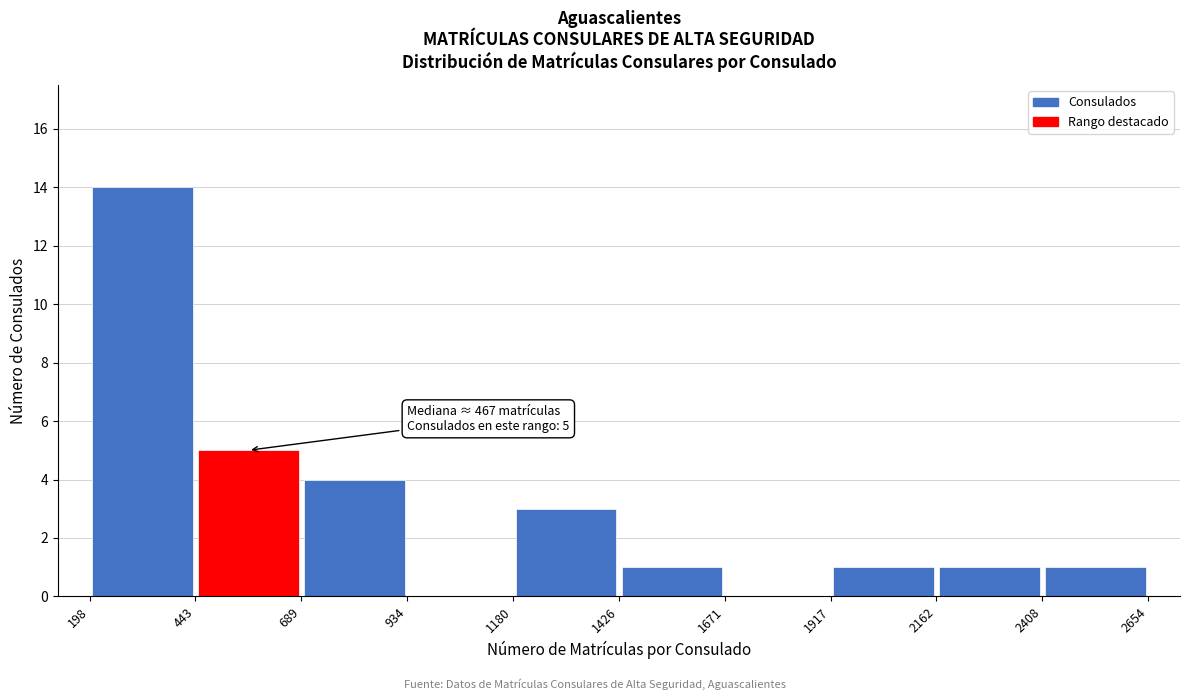

Over which range of the x-axis is the bar tallest?

198 to 443